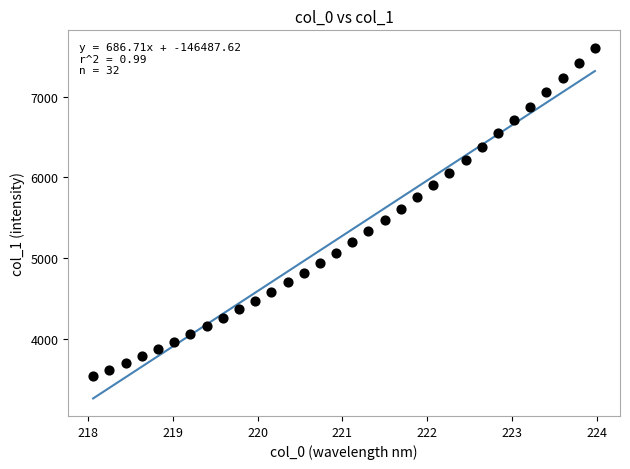

What is the range of Y values (max minus min)?

4079.3